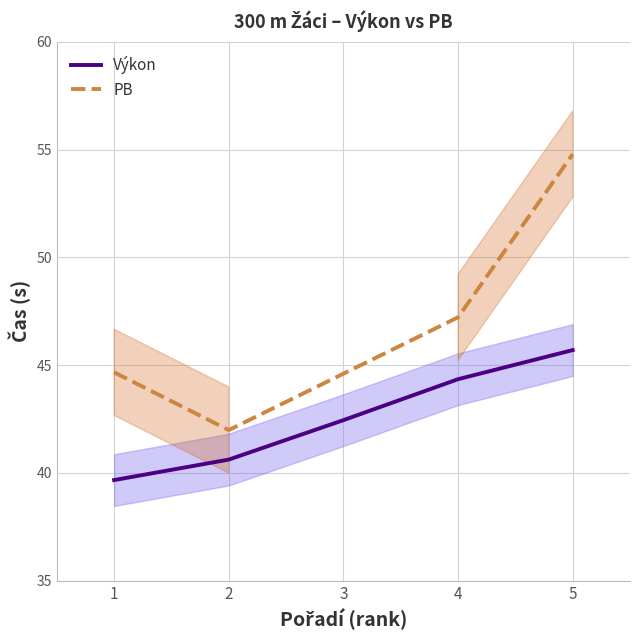

True or false: the data has more than 1 interior local peaks.

False